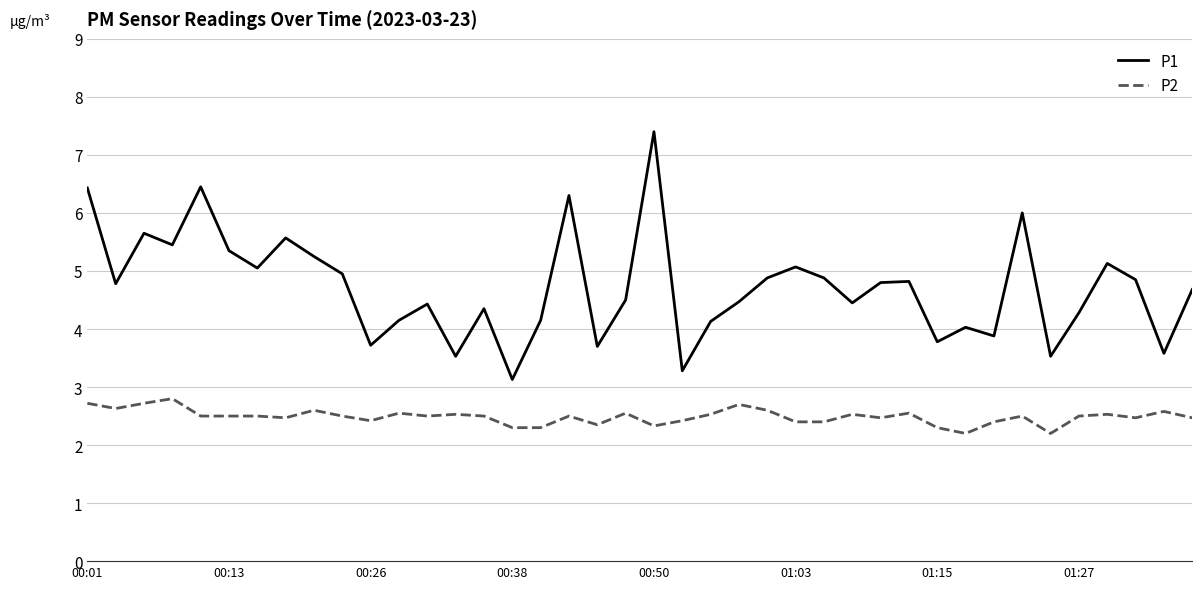

What is the minimum value for P2?

2.2